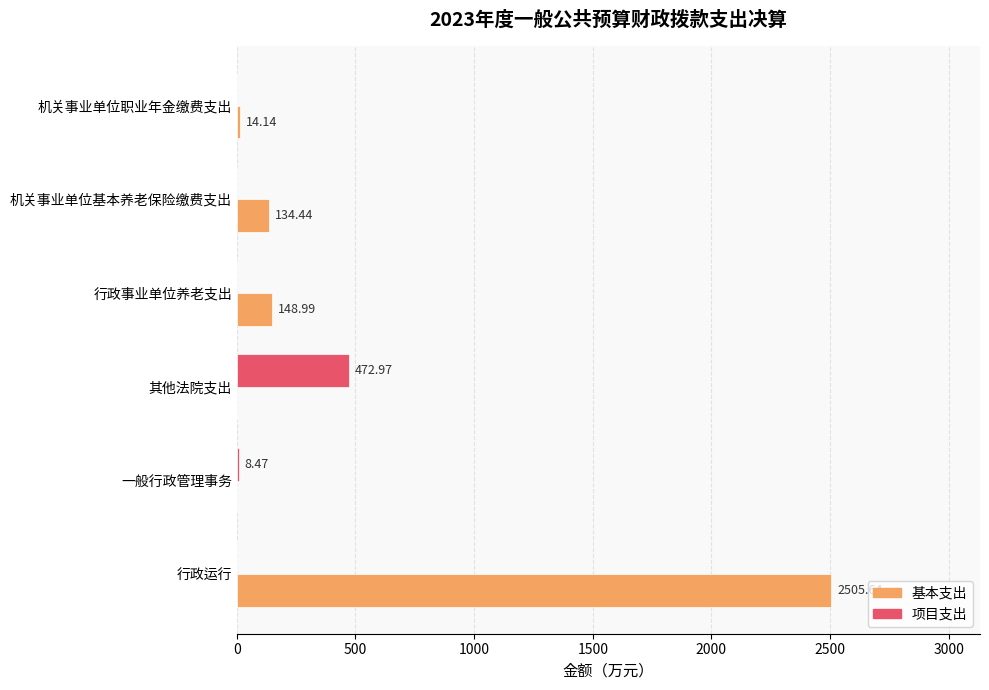

How many categories are shown in the chart?

6